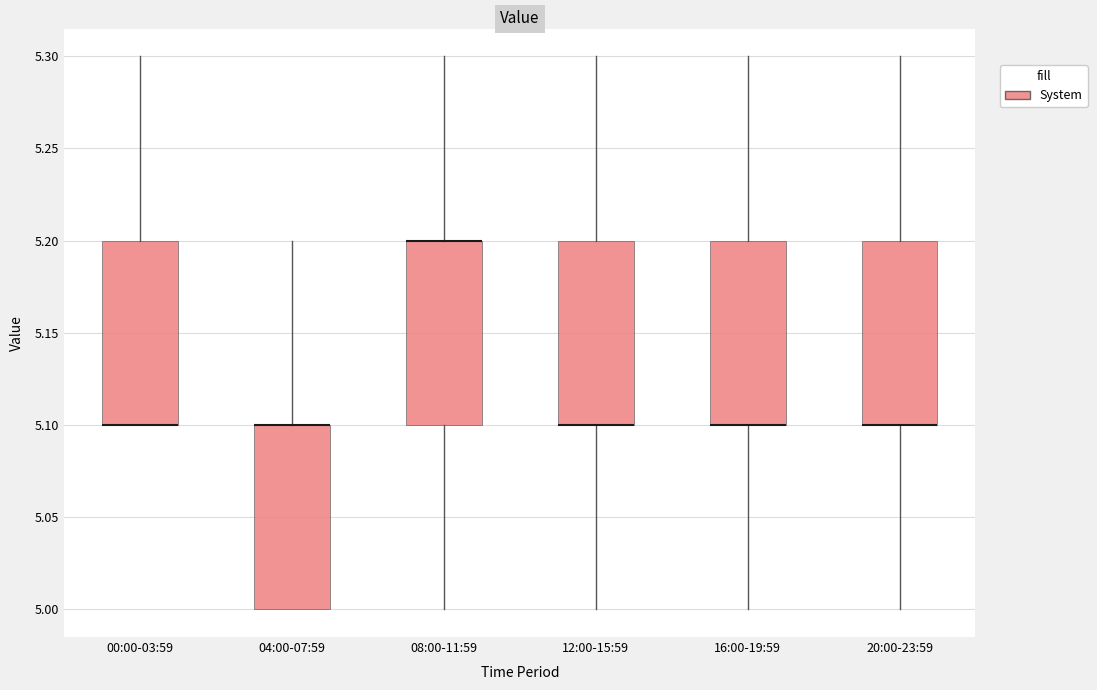

Where is the lower edge of the box for 20:00-23:59 on the y-axis? The values are not printed on the chart, so give them approximately, as read against the axis.

5.1